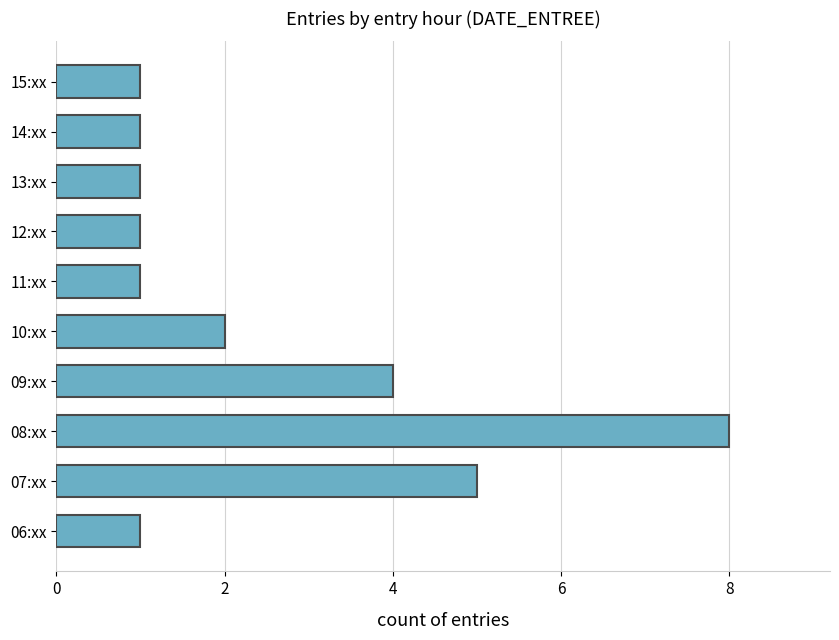

The chart shows a value of 3 at 10:xx. True or false?

False